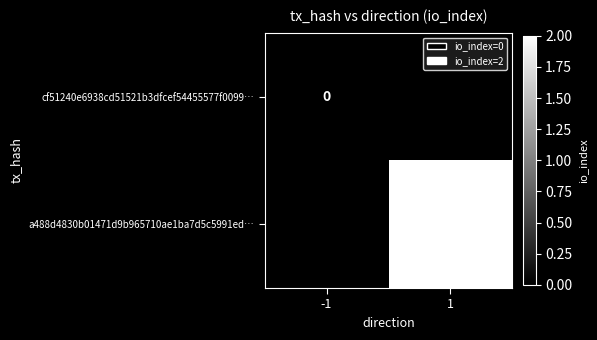

The value of a488d4830b01471d9b965710ae1ba7d5c5991ed… at 1 is 1. True or false?

False